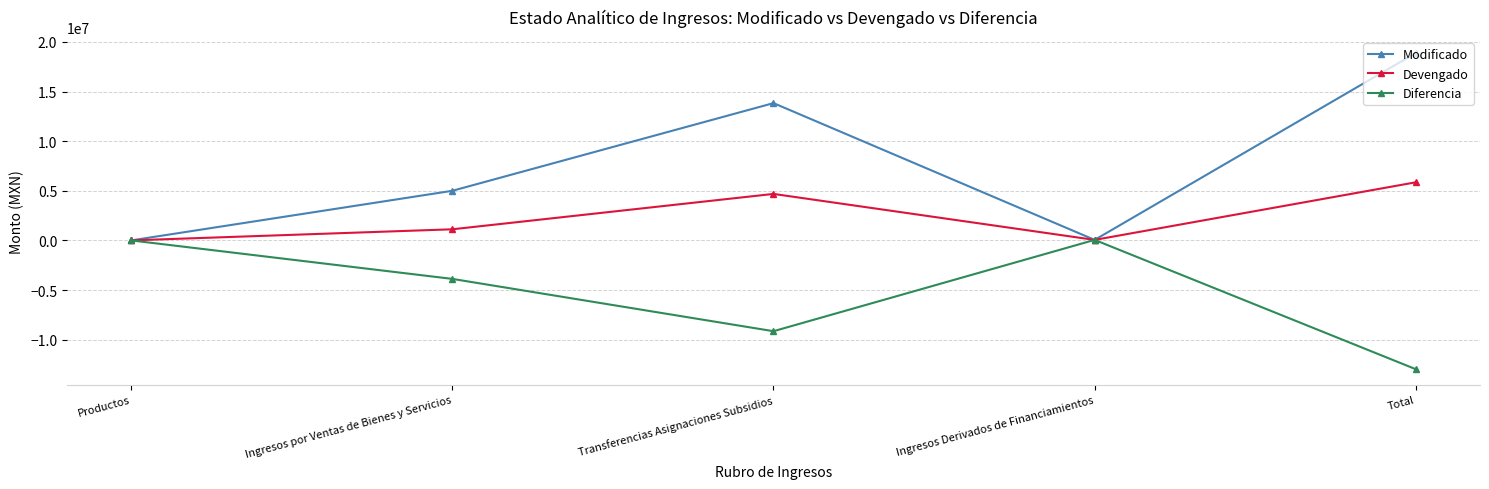

True or false: Diferencia has more than 2 interior local peaks.

False